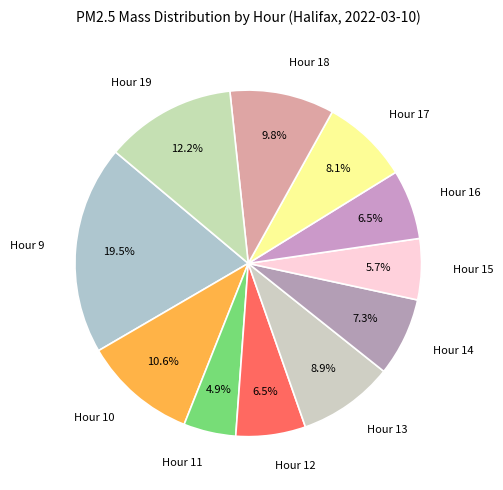

To the nearest percent, what is the difference between the largest and smallest slice percentages?

15%